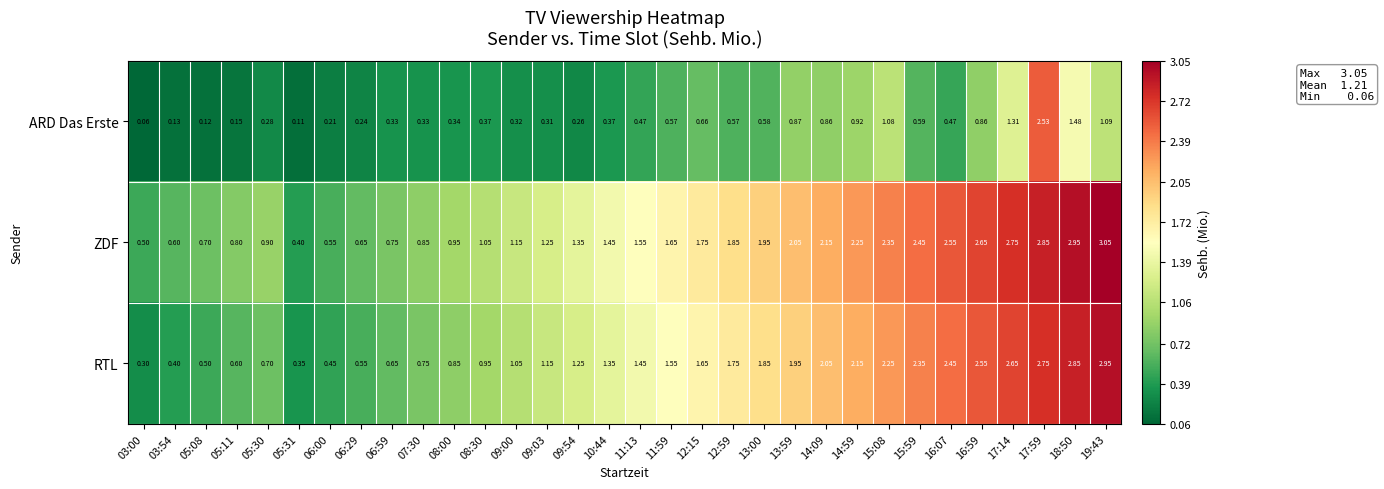

Which series has the largest total across all categories?

ZDF